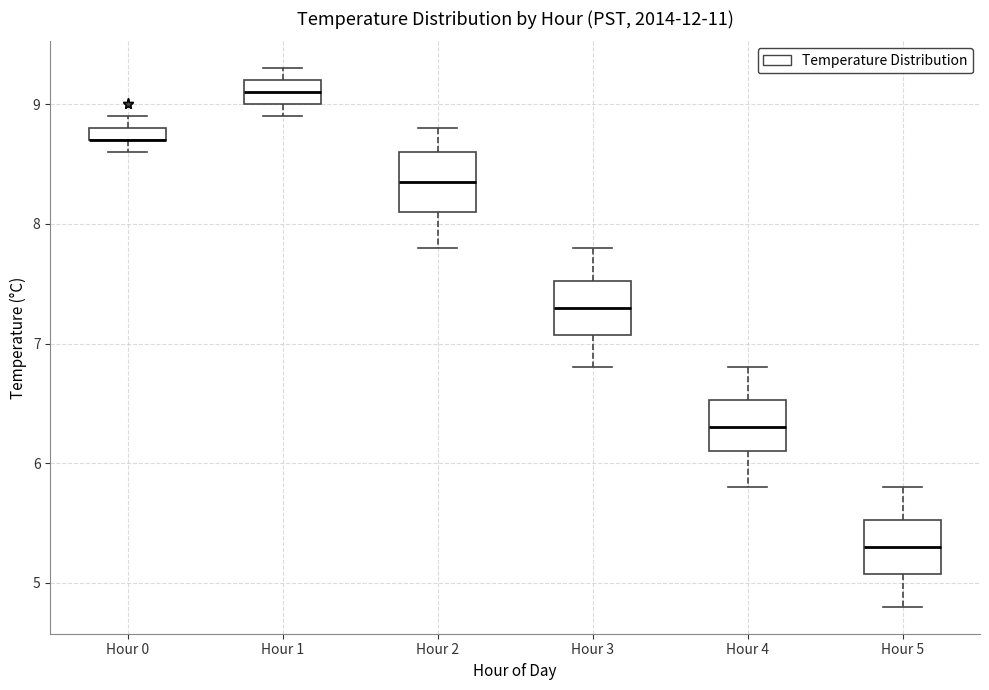

Where does the lower whisker of the box for Hour 5 end on the y-axis? The values are not printed on the chart, so give them approximately, as read against the axis.

4.8